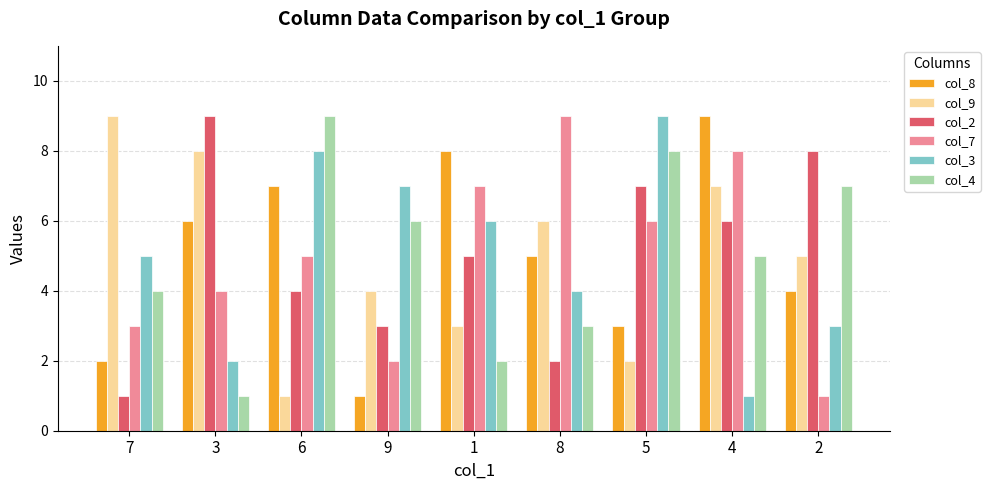

The value of col_9 at 1 is 2. True or false?

False